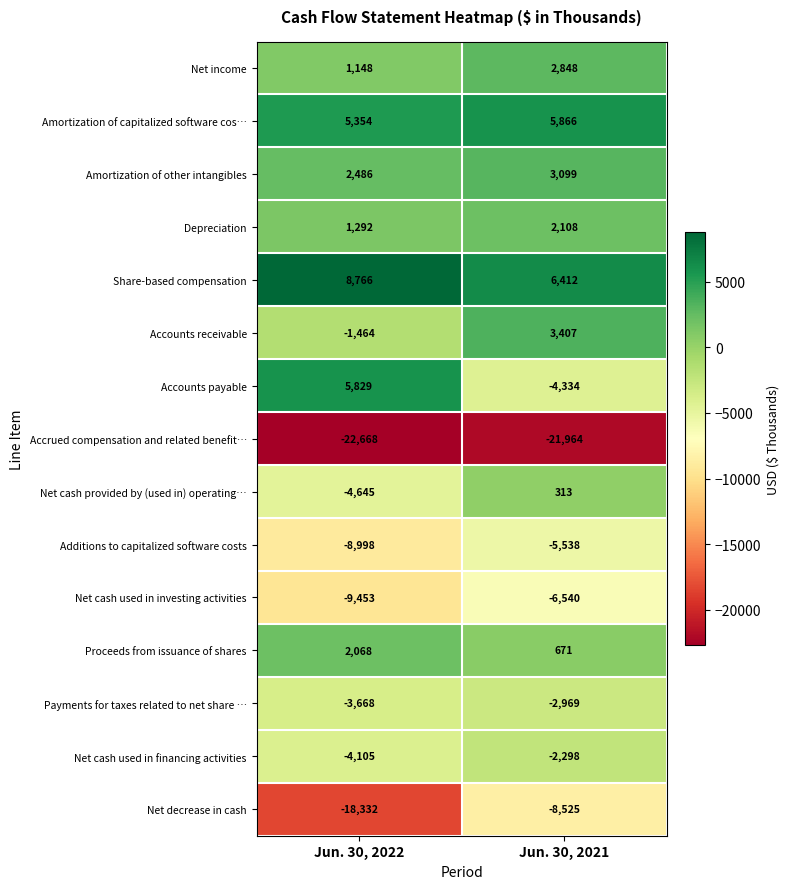

Which category has the highest value across all series?

Jun. 30, 2022